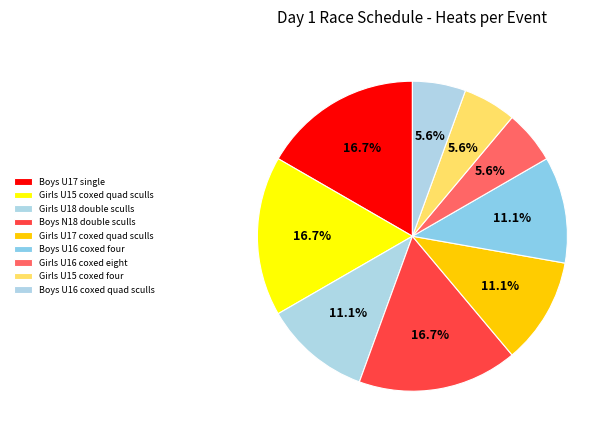

How many slices are in this pie chart?

9